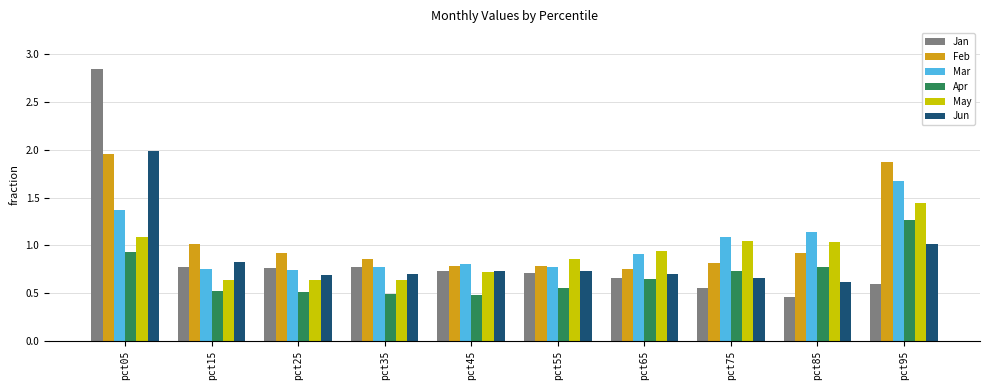

What is the sum of the Jun values at pct55 and pct15?

1.6